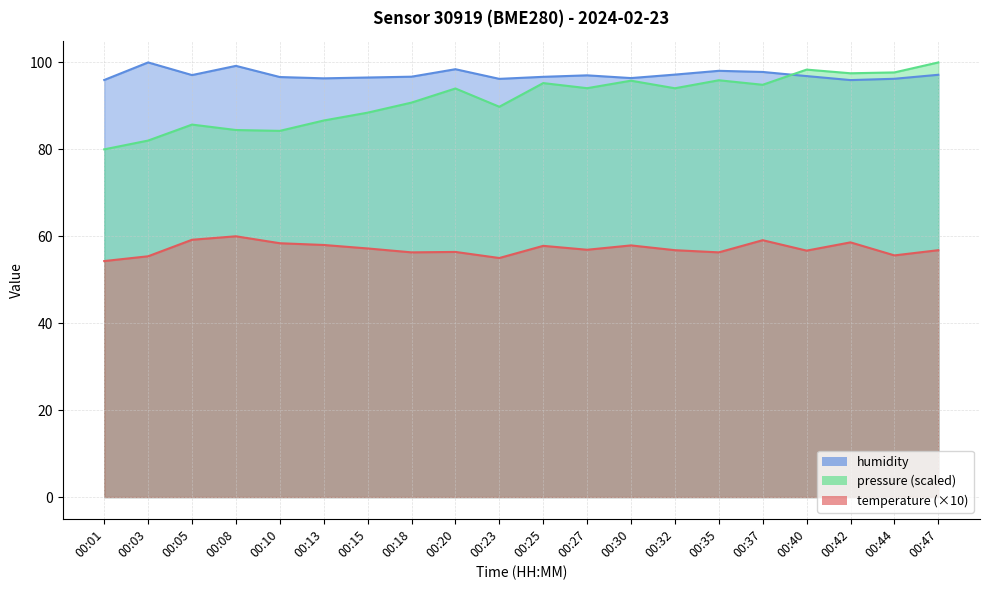

Which series has the largest total across all categories?

humidity